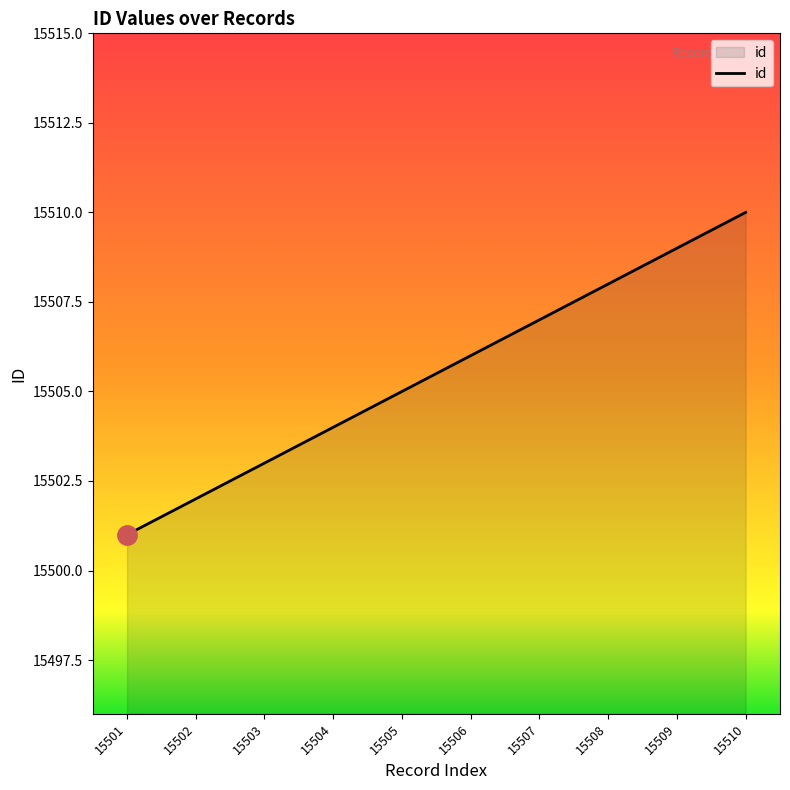

The chart shows a value of 15502 at 15502. True or false?

True